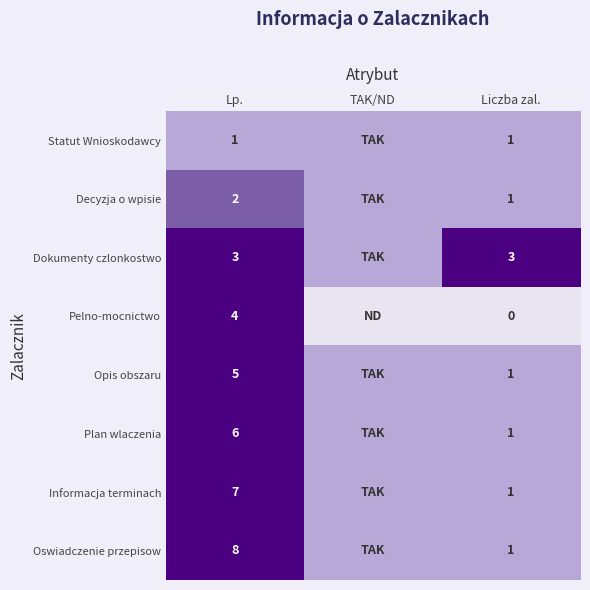

At Lp., list the series in order from largest to smallest.

Oswiadczenie przepisow, Informacja terminach, Plan wlaczenia, Opis obszaru, Pelno-mocnictwo, Dokumenty czlonkostwo, Decyzja o wpisie, Statut Wnioskodawcy